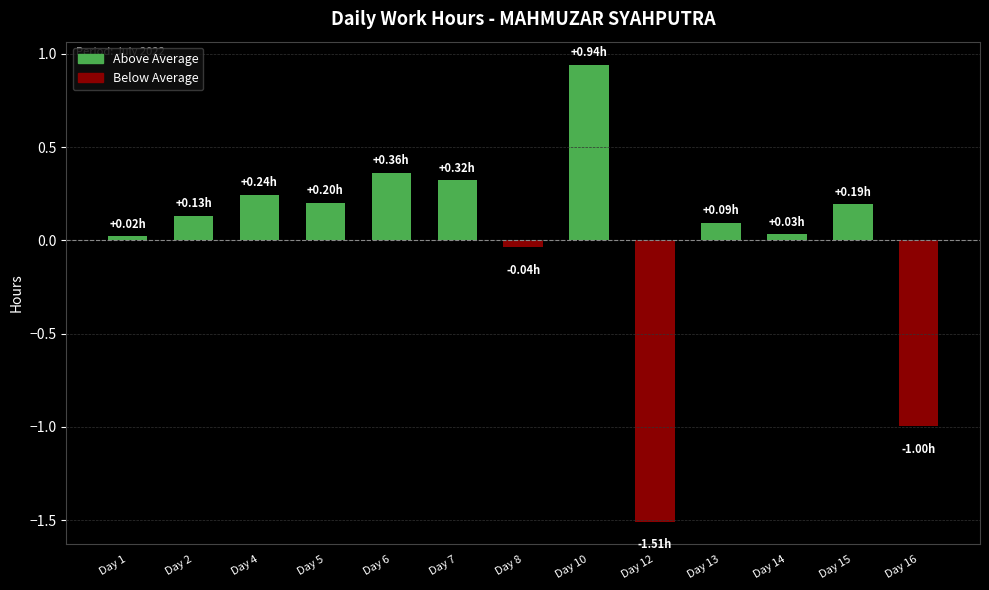

What is the difference between the second highest and minimum values?

1.9